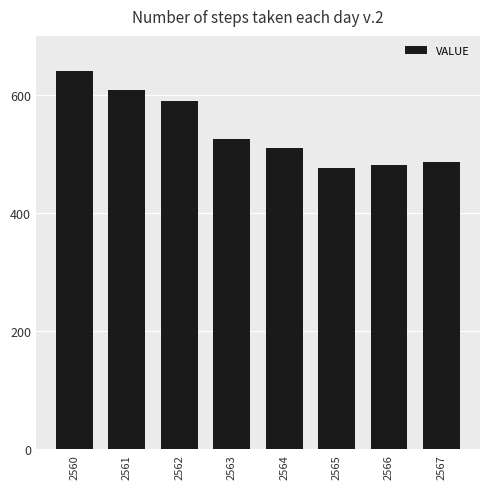

What is the value of the 6th bar from the left?

477